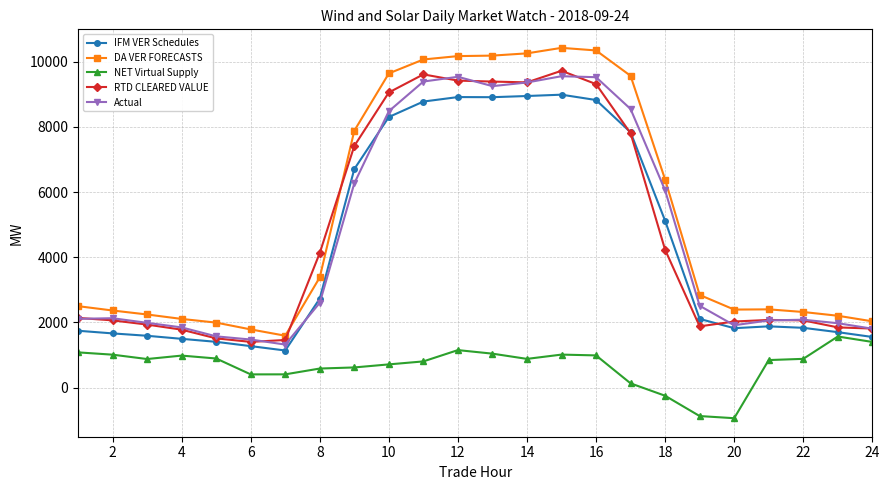

How many series are shown in this chart?

5